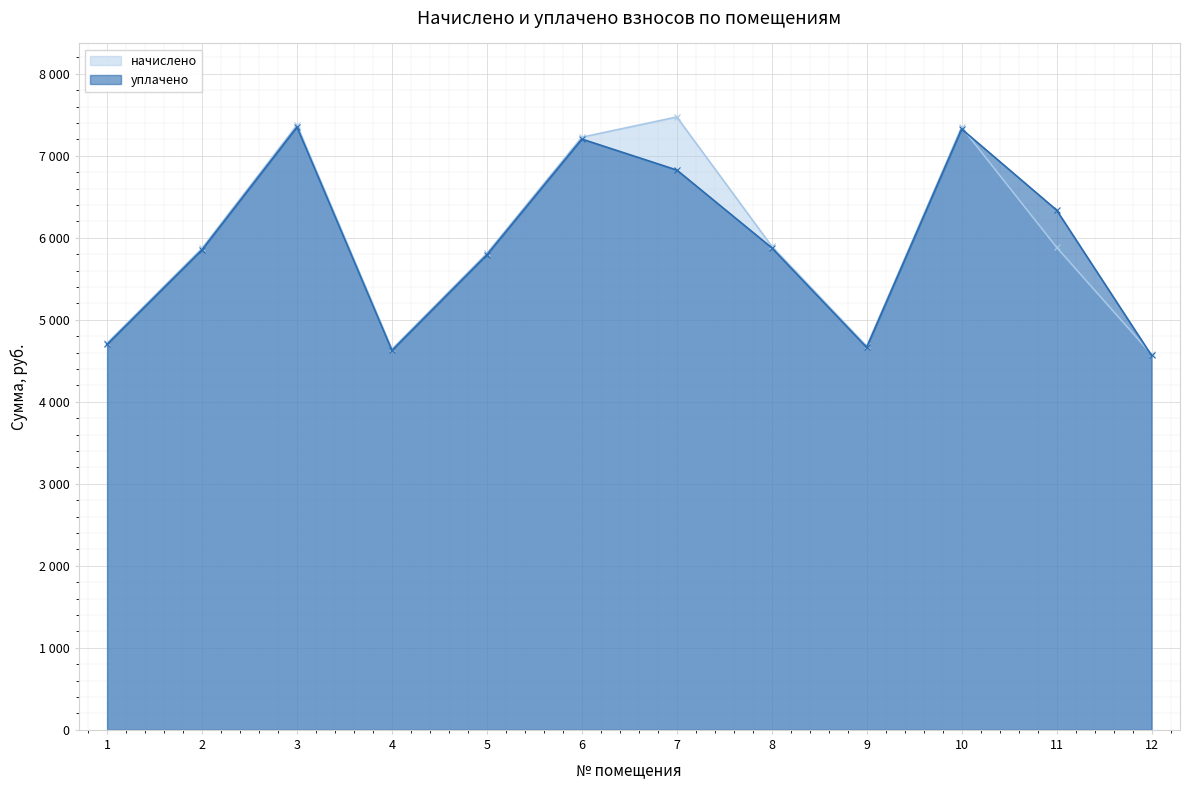

What is the value of the уплачено point at the 9th from the left?

4663.7